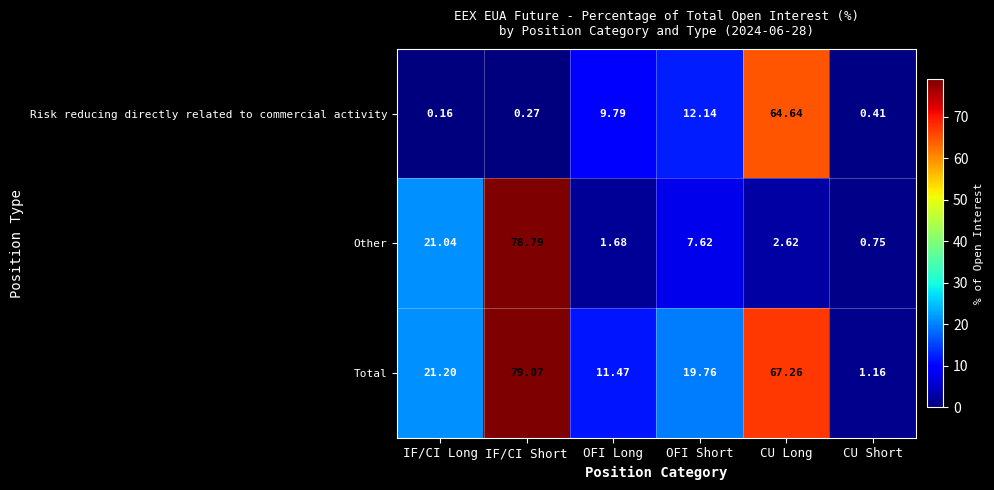

Which series has the largest total across all categories?

Total